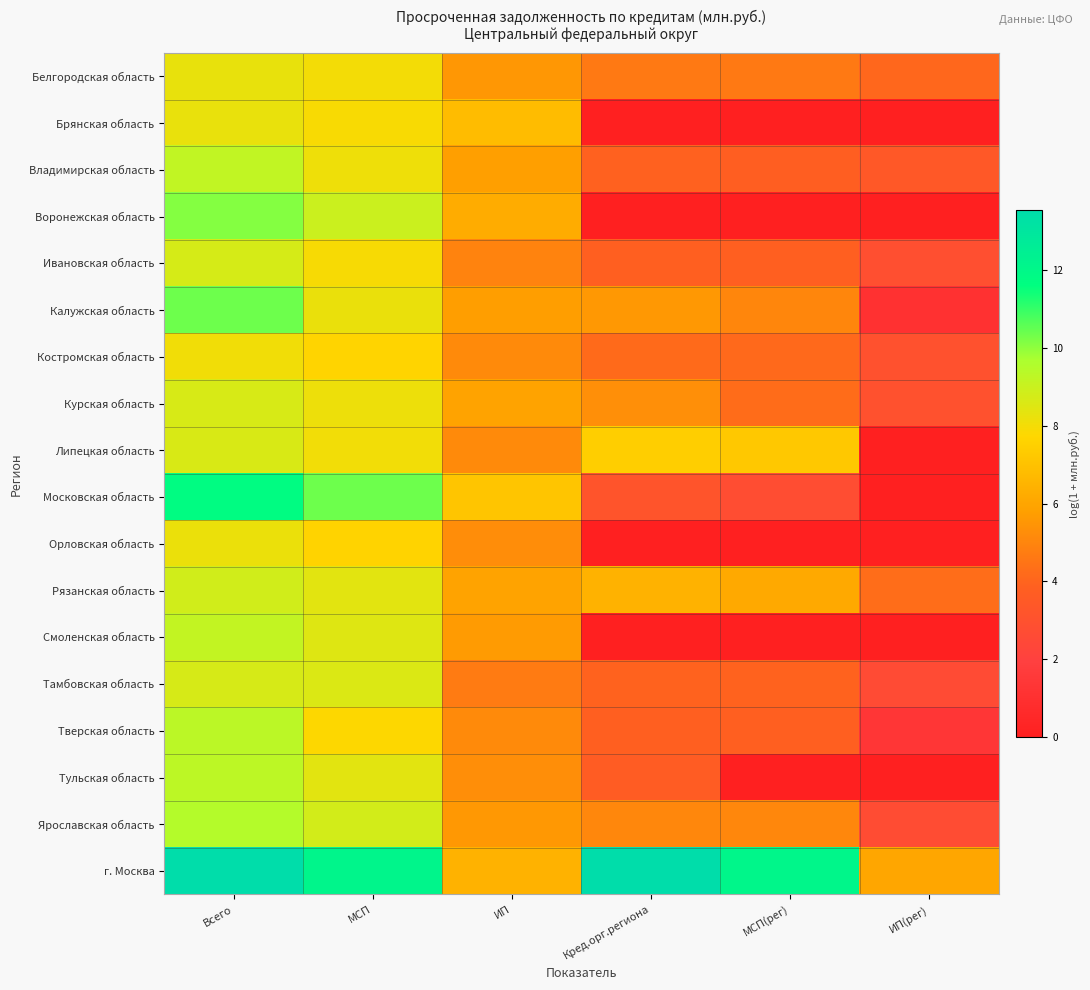

Which series has the largest total across all categories?

г. Москва